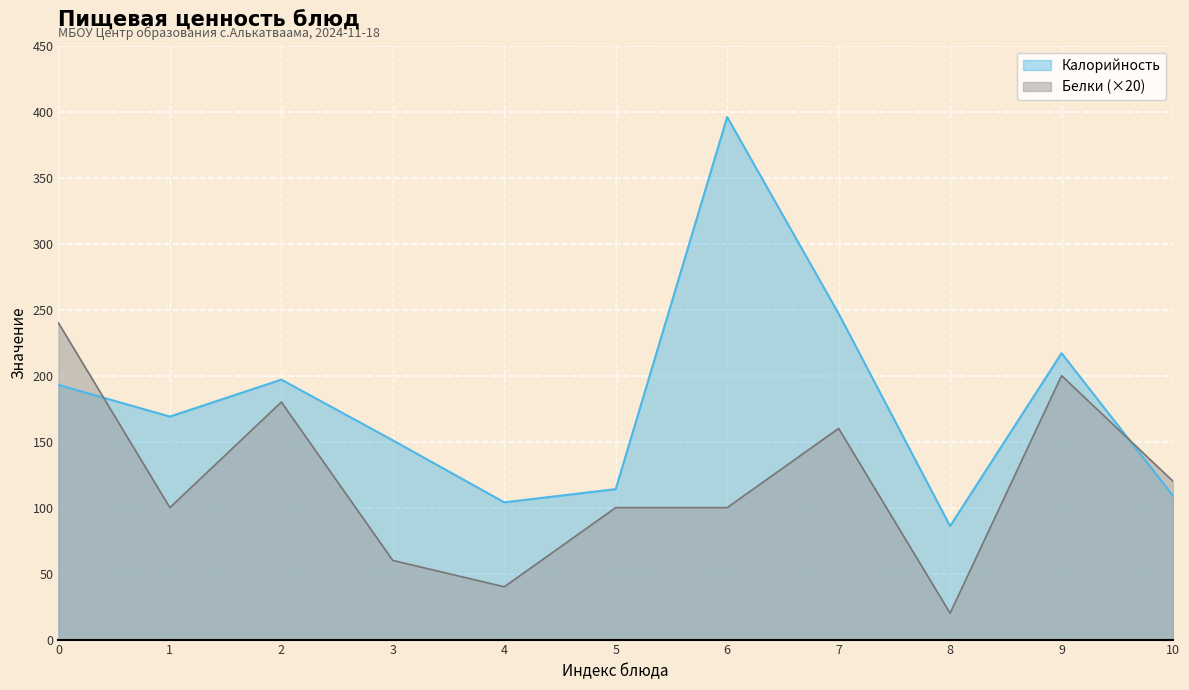

At 4, list the series in order from largest to smallest.

Калорийность, Белки (×20)